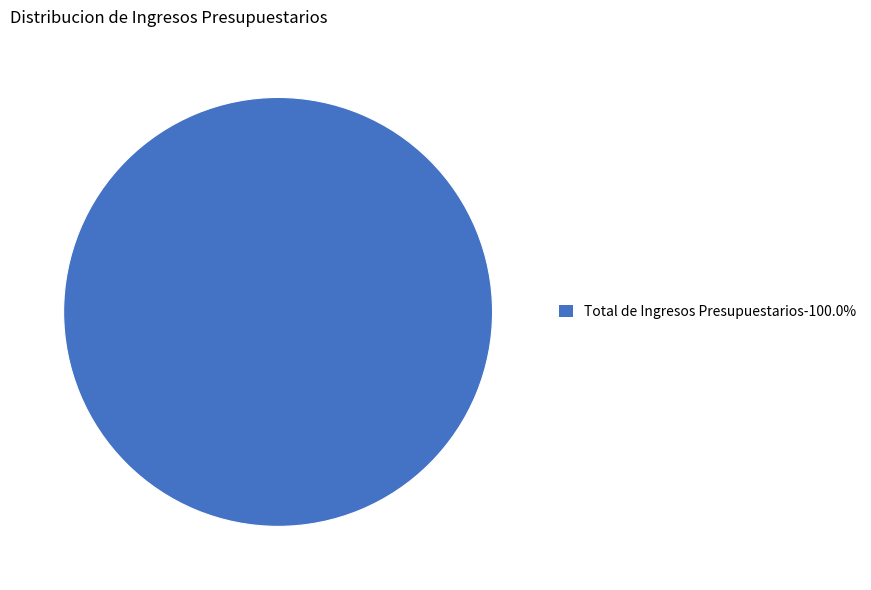

Does Total de Ingresos Presupuestarios-100.0% account for over 50% of the chart?

Yes